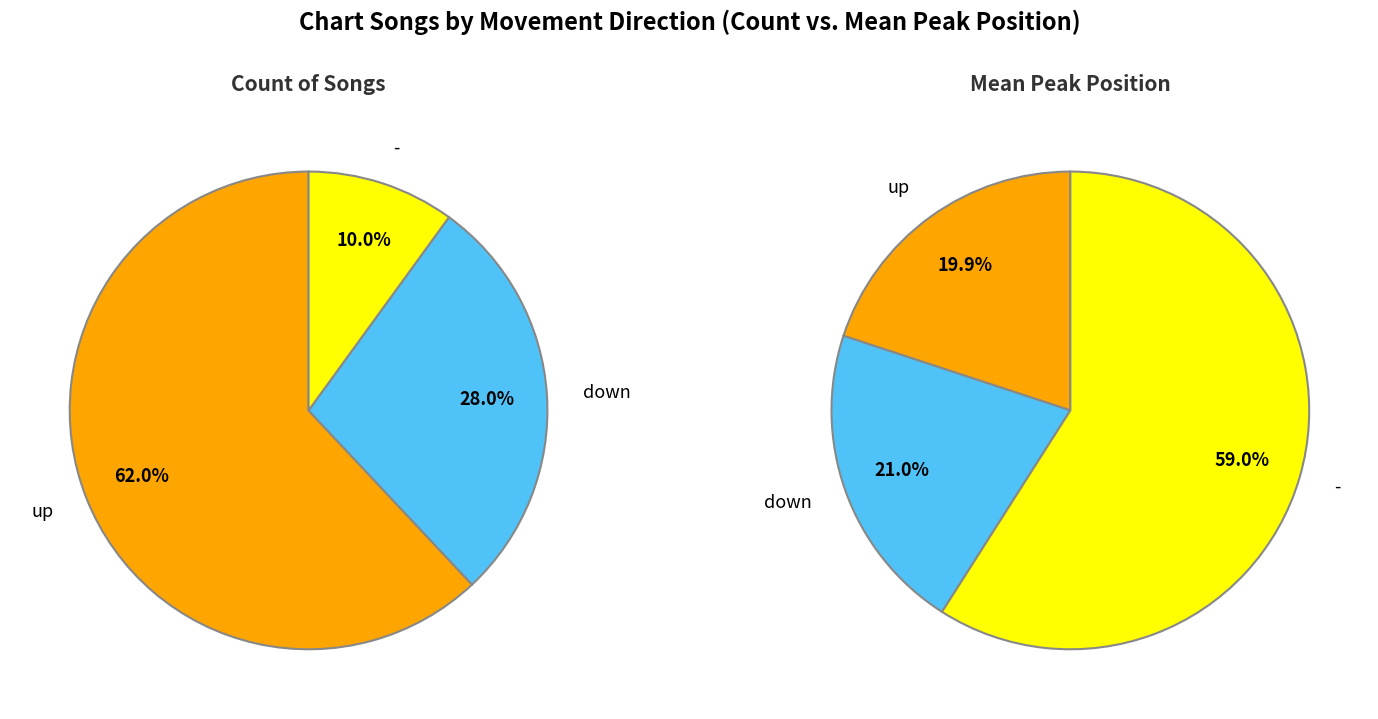

To the nearest percent, what portion does down represent?

28%